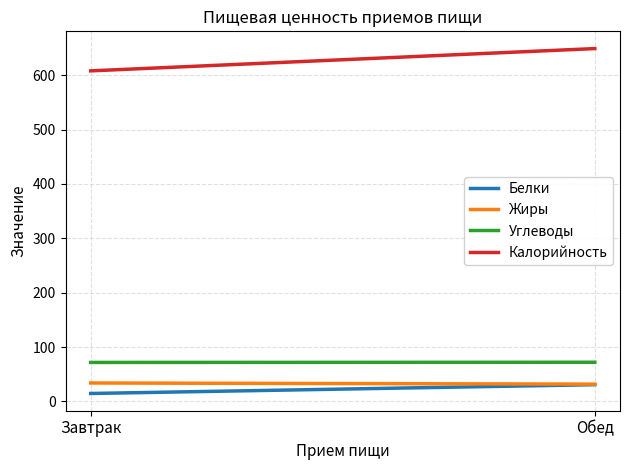

What is the spread (max minus min) of values at Завтрак?

593.5